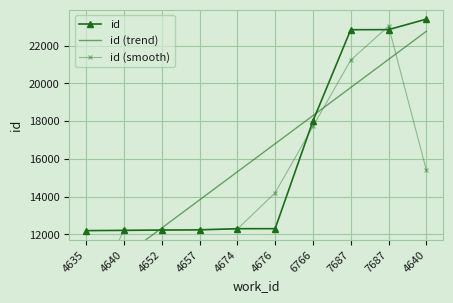

What is the highest value of the id series?

23399